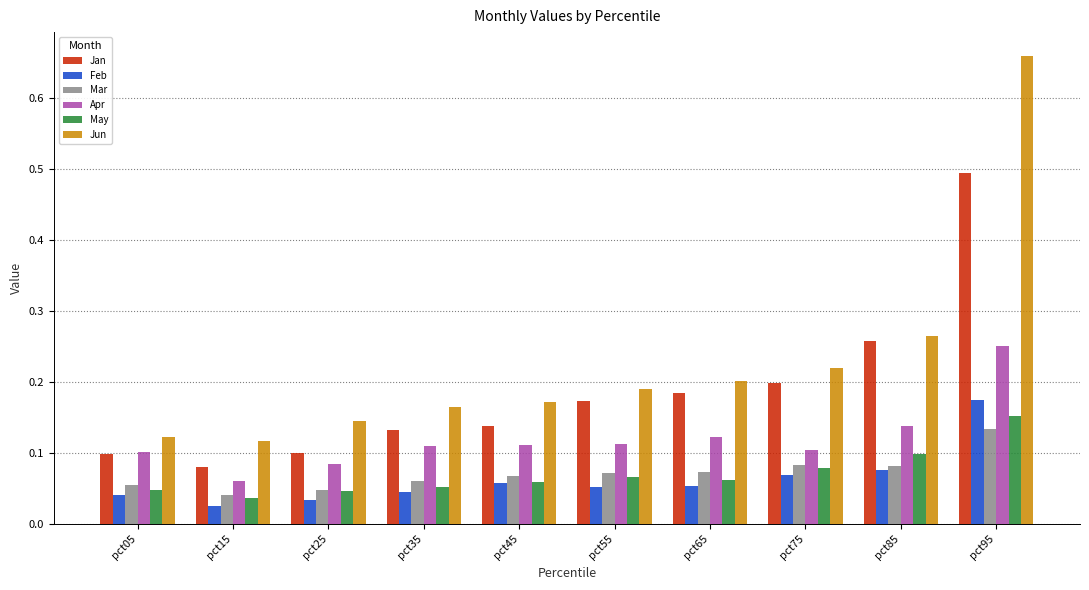

Is the value of Apr at pct15 greater than the value of Mar at pct45?

No